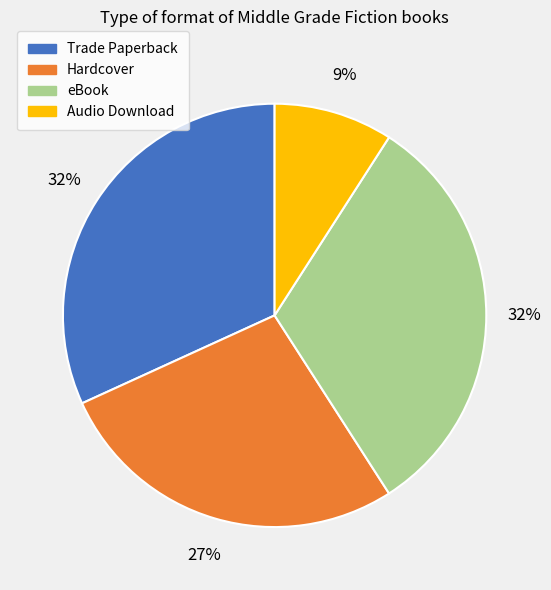

Which has a higher value, Hardcover or Audio Download?

Hardcover